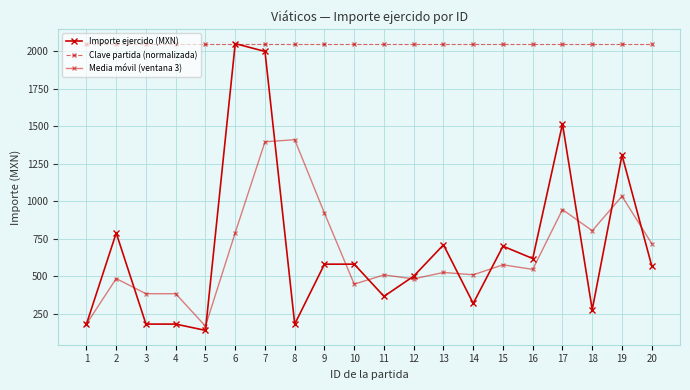

Where is the first local minimum for Importe ejercido (MXN)?

5